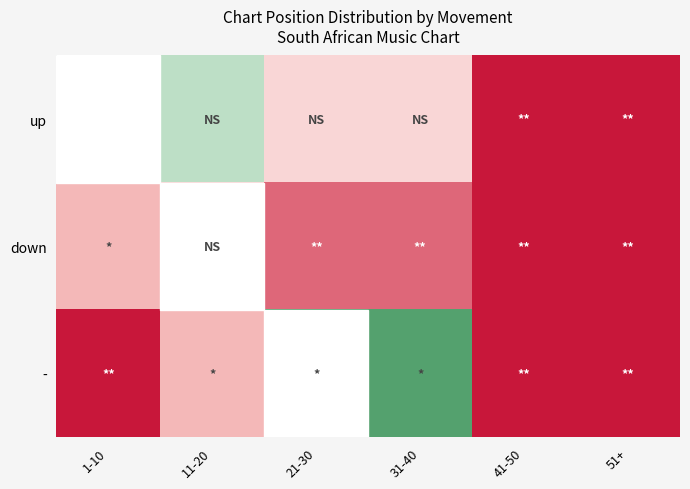

Reading left to right, what are all the values shown in this chart?

up: 1-10=1.0	11-20=0.2	21-30=-0.2	31-40=-0.2	41-50=-1.0	51+=-1.0
down: 1-10=-0.5	11-20=-0.2	21-30=-0.8	31-40=-0.8	41-50=-1.0	51+=-1.0
-: 1-10=-1.0	11-20=-0.5	21-30=0.5	31-40=0.5	41-50=-1.0	51+=-1.0